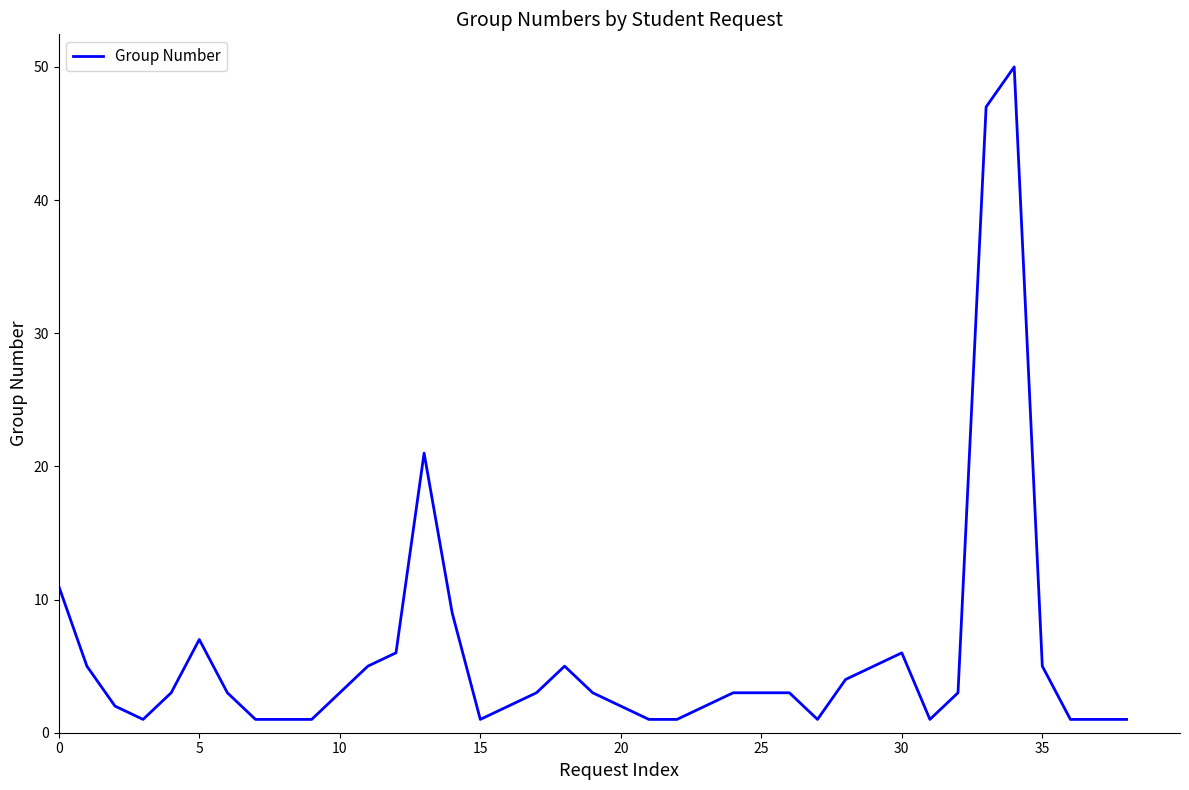

What is the maximum value shown in the chart?

50